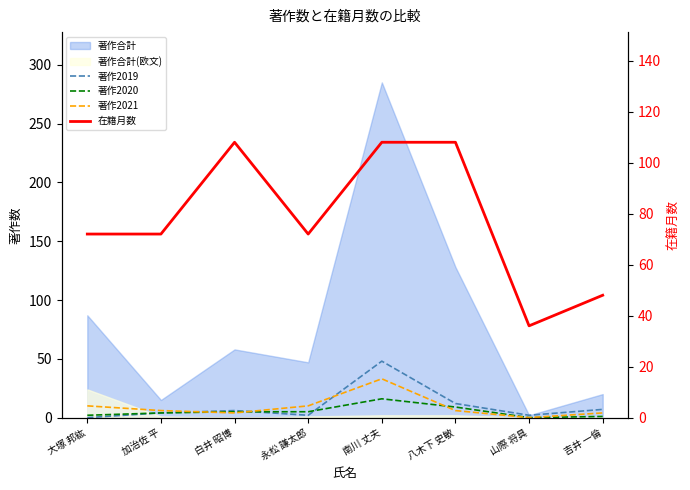

Between 白井 昭博 and 山際 将具, which series saw the biggest shift?

在籍月数